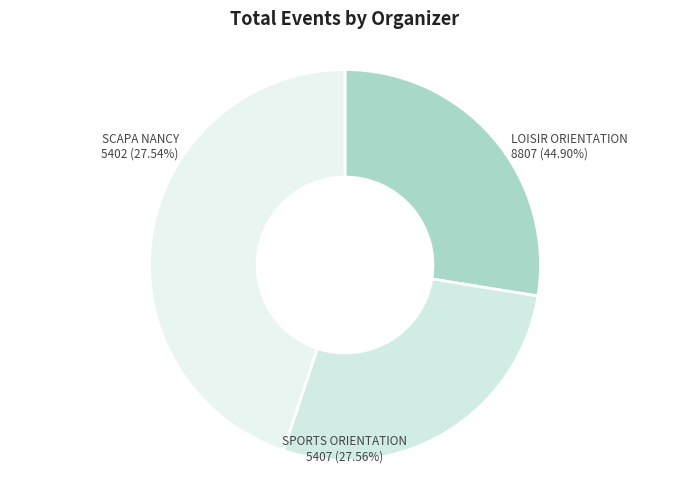

Count the number of slices in the pie.

3